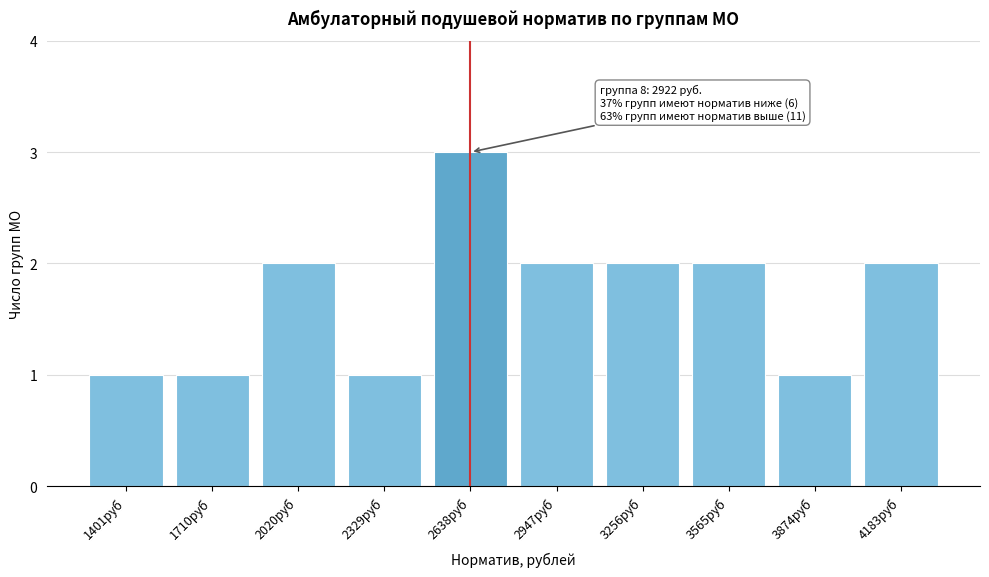

Reading right to left, transcribe all the data shown in this chart.

4183руб=2	3874руб=1	3565руб=2	3256руб=2	2947руб=2	2638руб=3	2329руб=1	2020руб=2	1710руб=1	1401руб=1